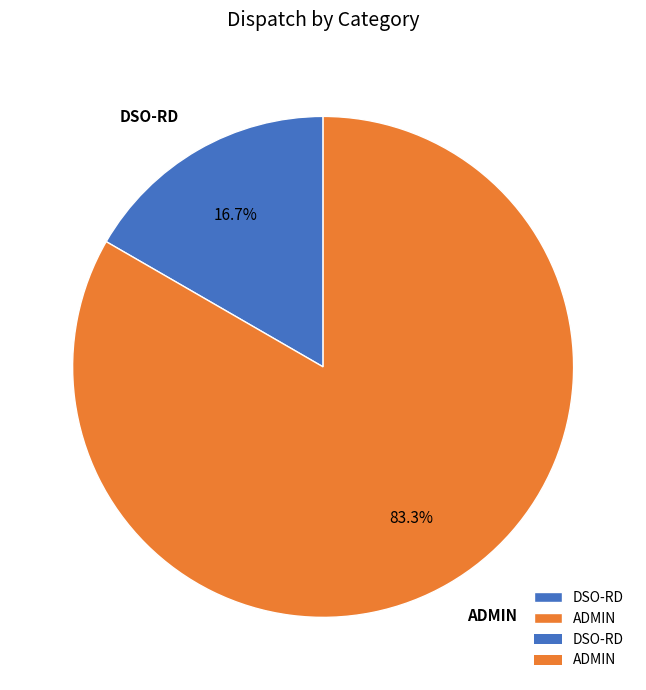

To the nearest percent, what is the combined percentage of DSO-RD and ADMIN?

100%